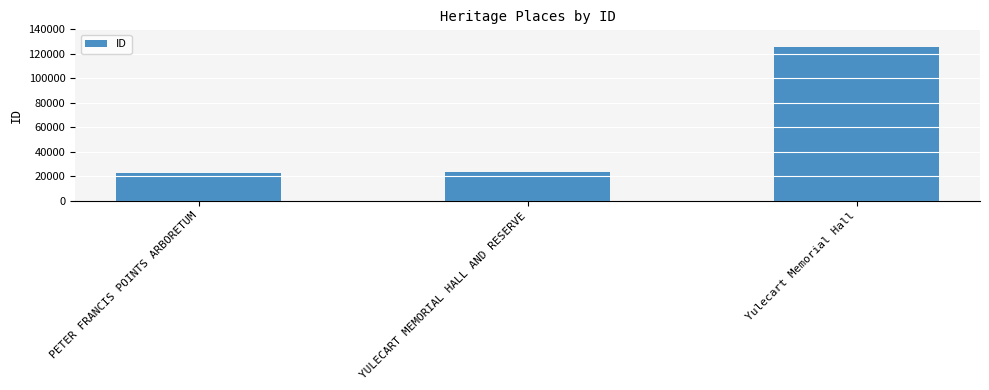

The chart shows a value of 23234 at YULECART MEMORIAL HALL AND RESERVE. True or false?

True